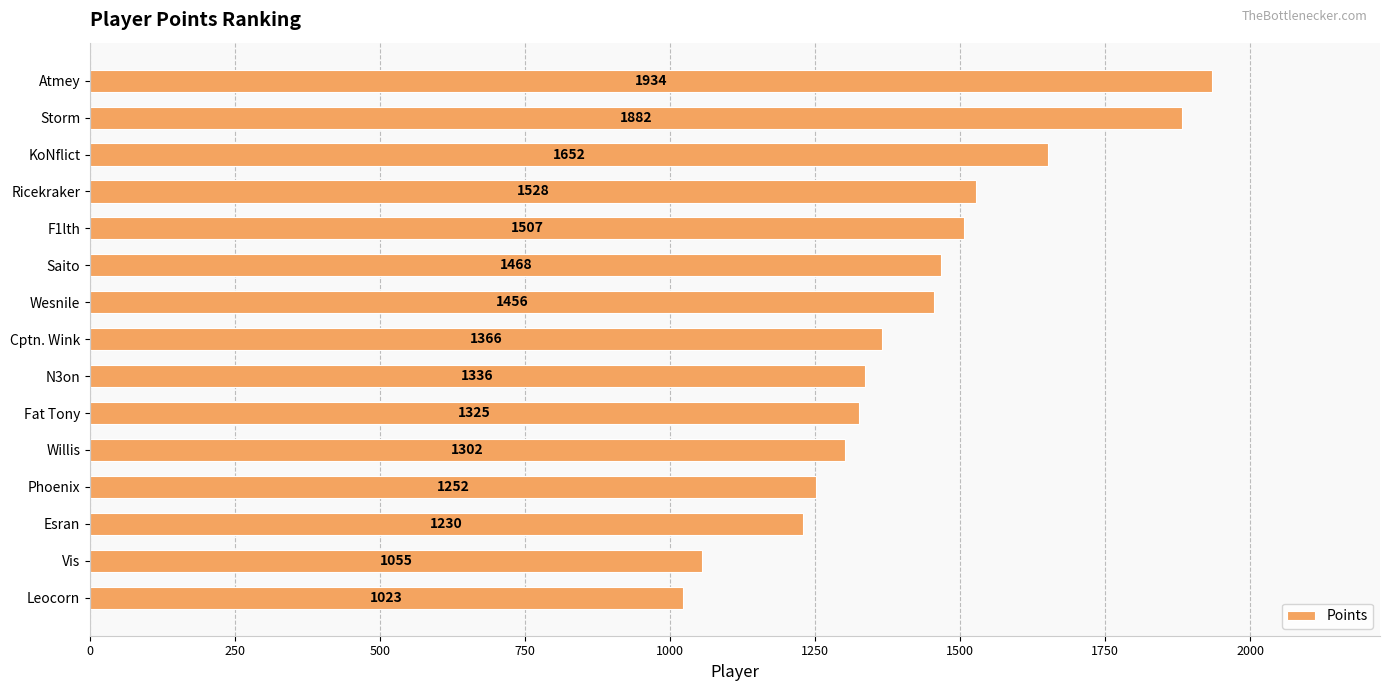

How many data points are less than 1366?

7